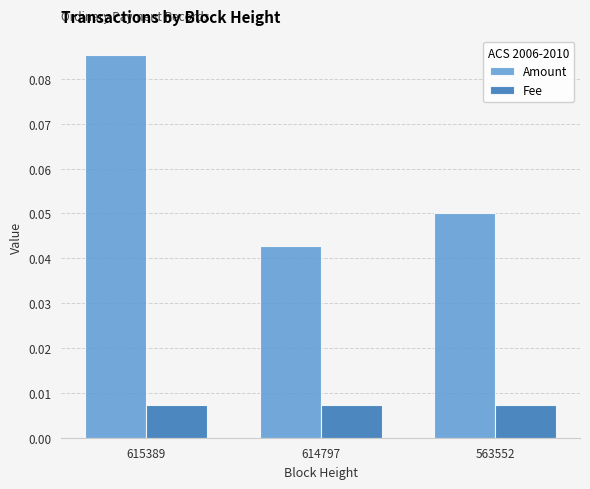

Which series has the widest spread of values?

Amount